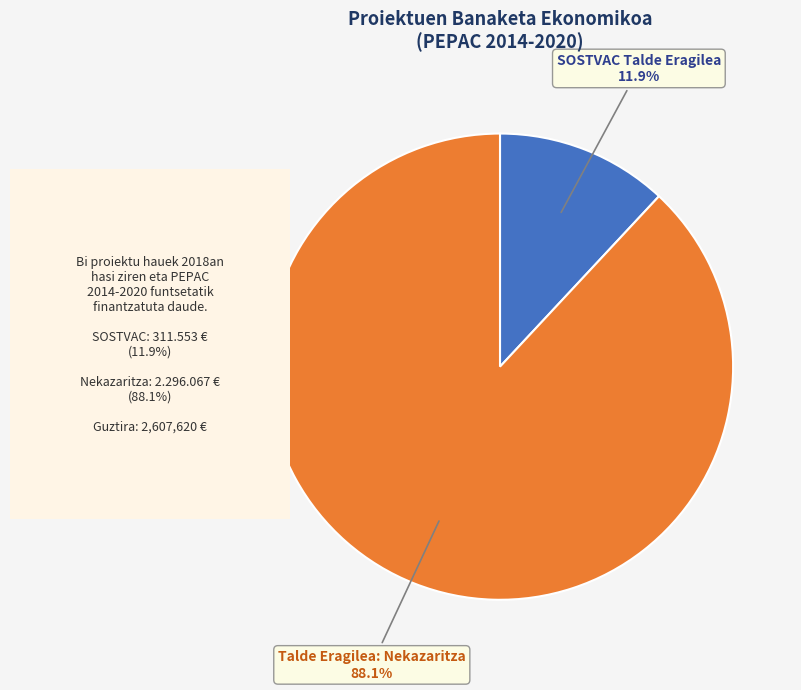

Rank the categories by value from highest to lowest.

Talde Eragilea: Nekazaritza, SOSTVAC Talde Eragilea